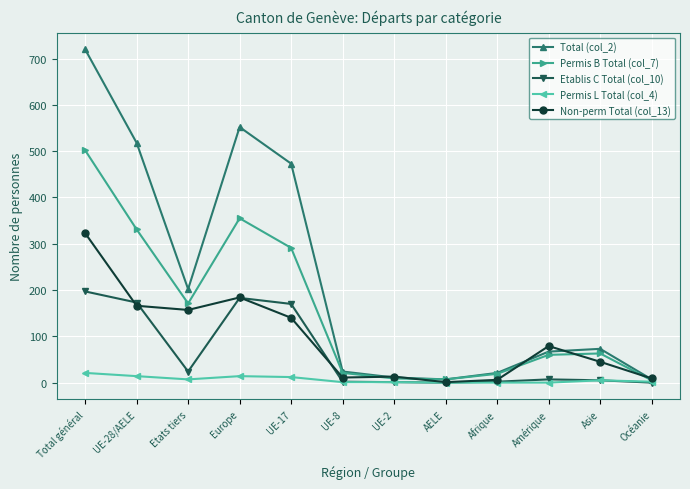

At which category does Total (col_2) reach its first local peak?

Europe